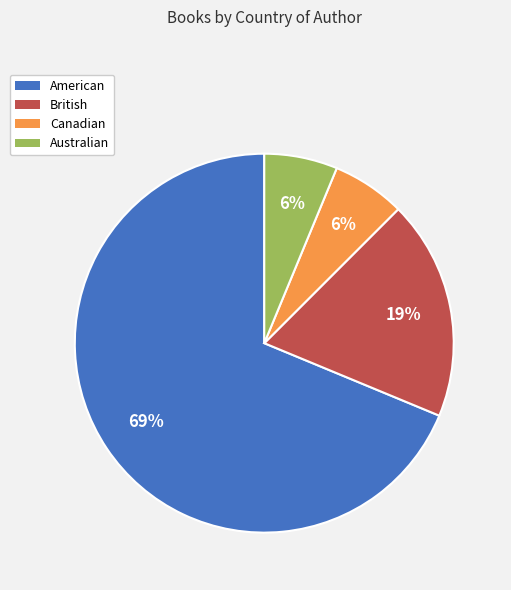

To the nearest percent, what percentage of the pie is Canadian?

6%